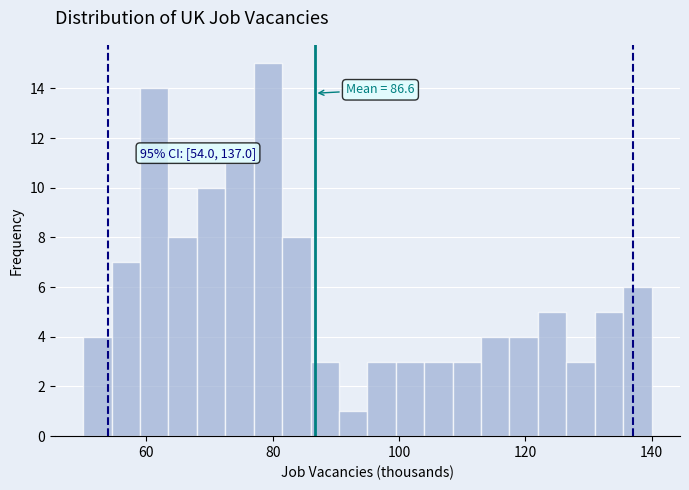

Read against the x-axis, roughly where is the centre of the tallest bar?

80